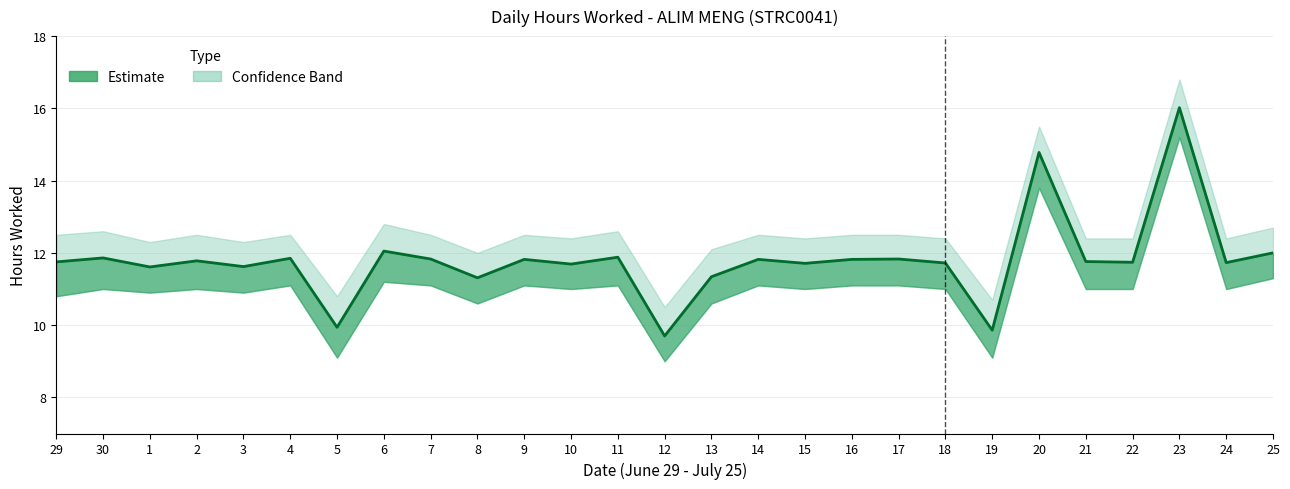

What position from the right is 12?

14